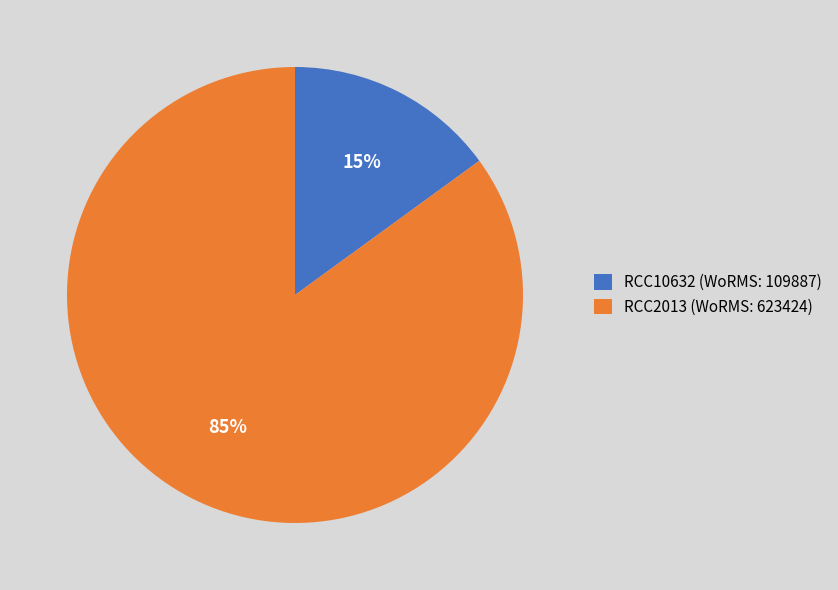

The RCC2013 (WoRMS: 623424) slice represents 85% of the pie. True or false?

True